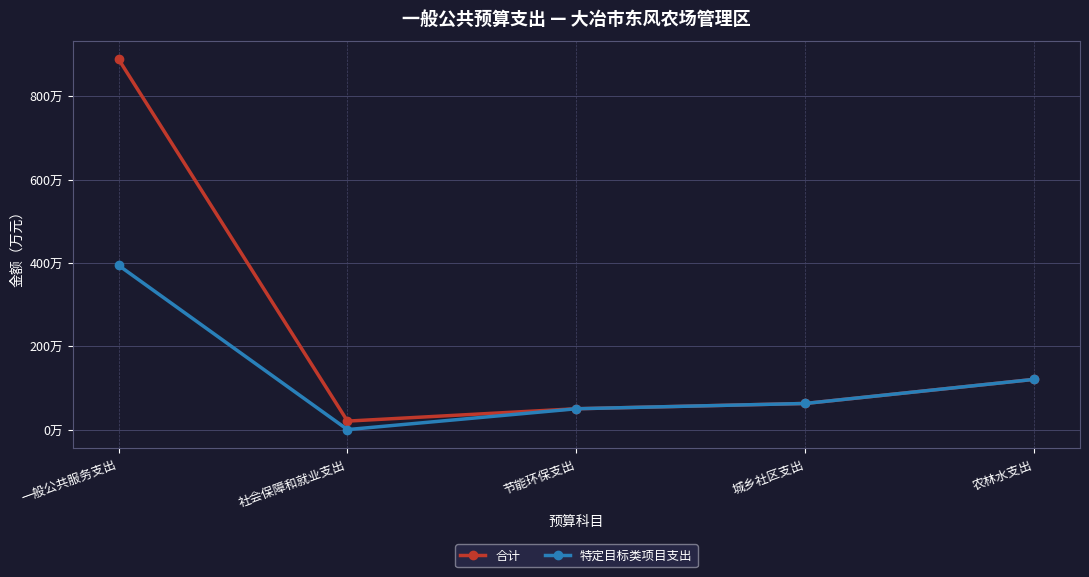

Which series has the largest total across all categories?

合计